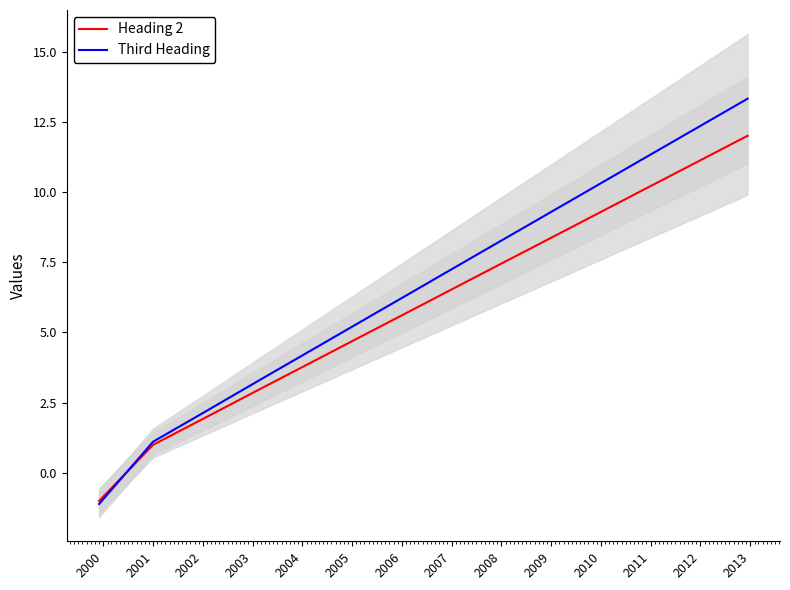

What is the highest value of the Third Heading series?

13.3